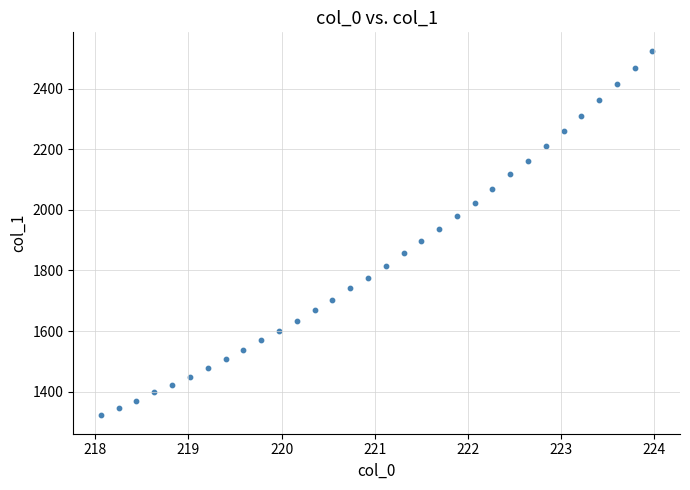

What is the range of Y values (max minus min)?

1204.0